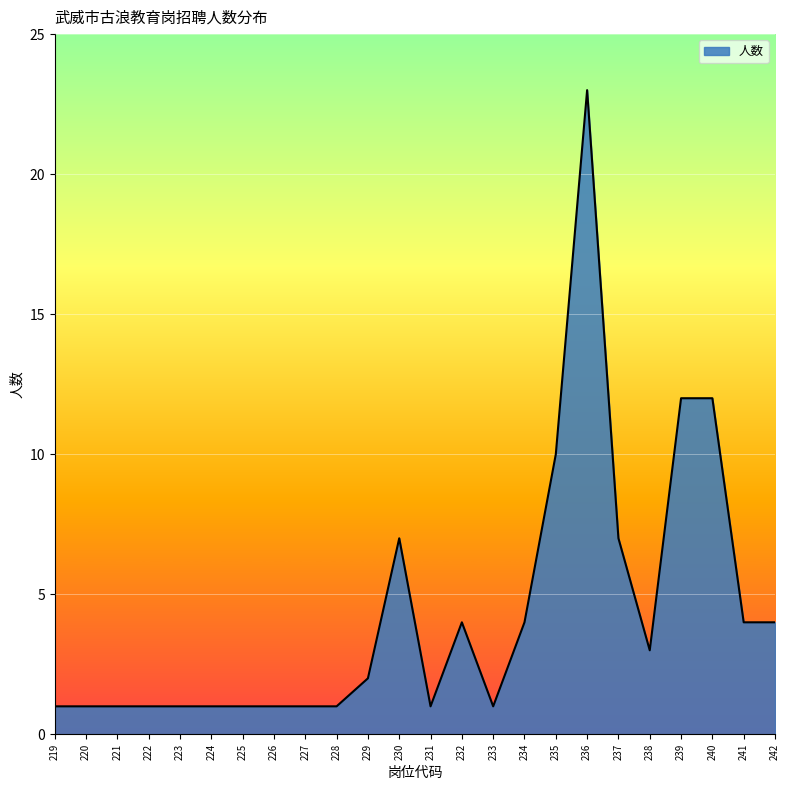

At which category does the chart reach its peak across all series?

236